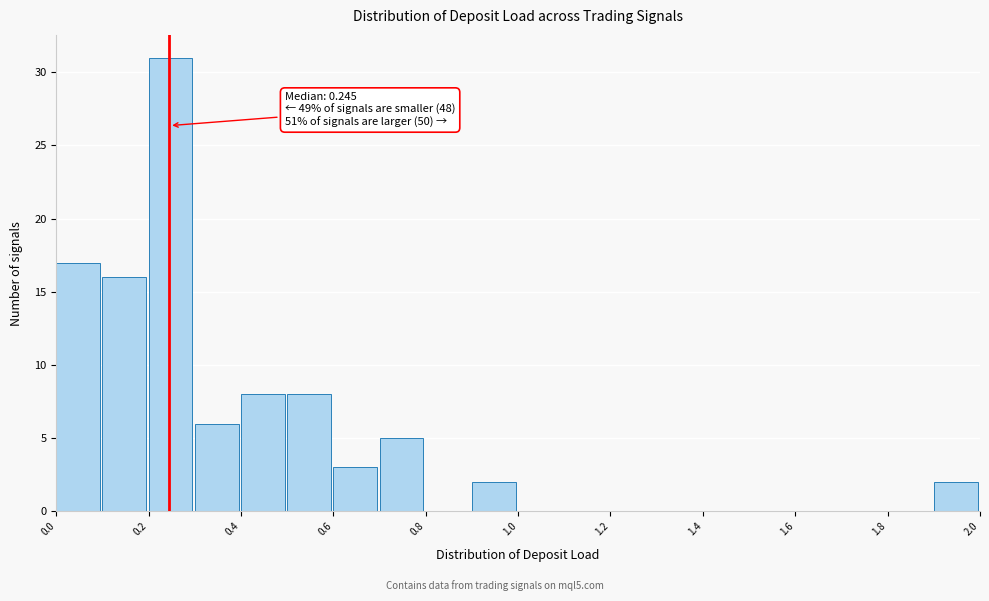

Over which range of the x-axis is the bar tallest?

0.2 to 0.3